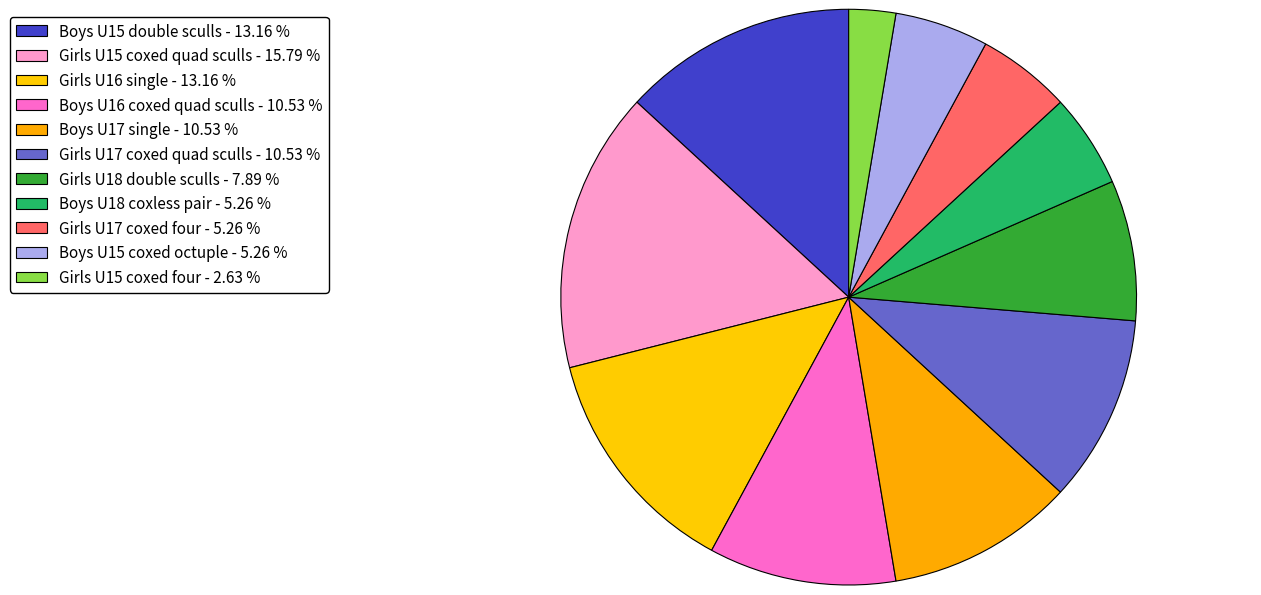

What is the smallest slice in the pie chart?

Girls U15 coxed four - 2.63 %